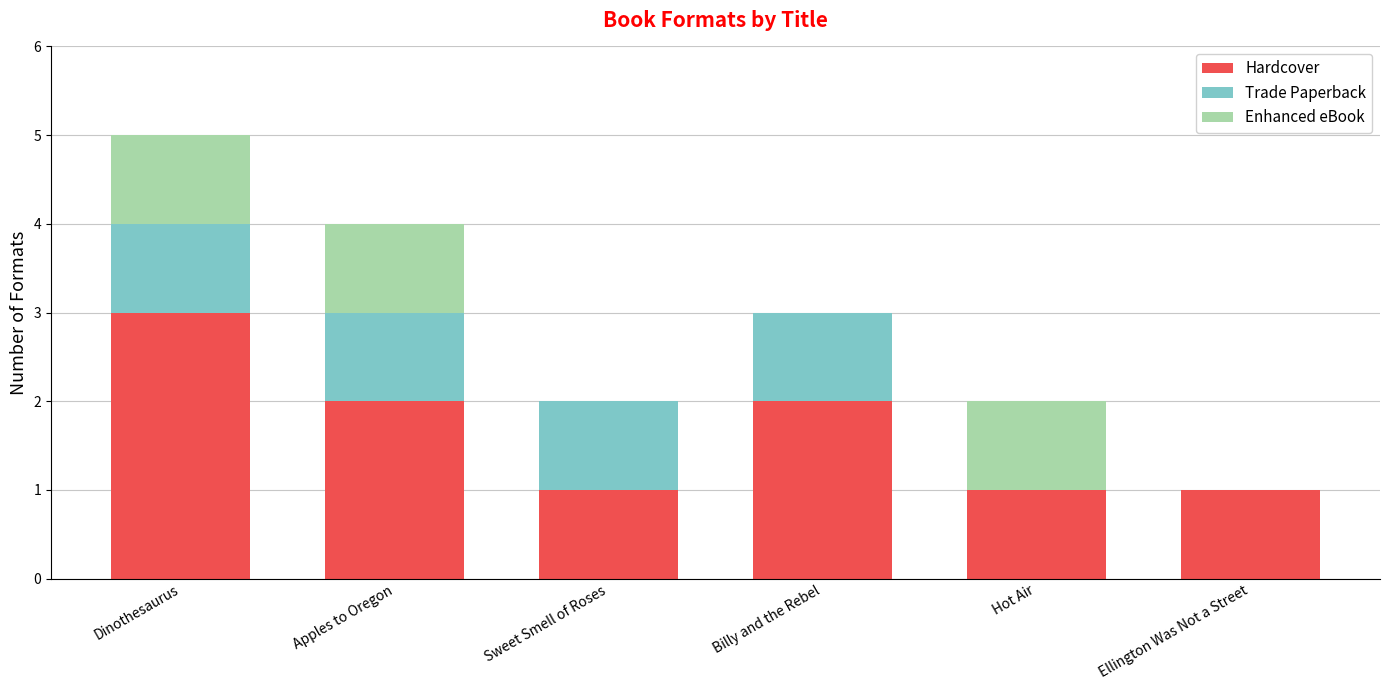

The Hardcover series shows 1 at Ellington Was Not a Street. True or false?

True